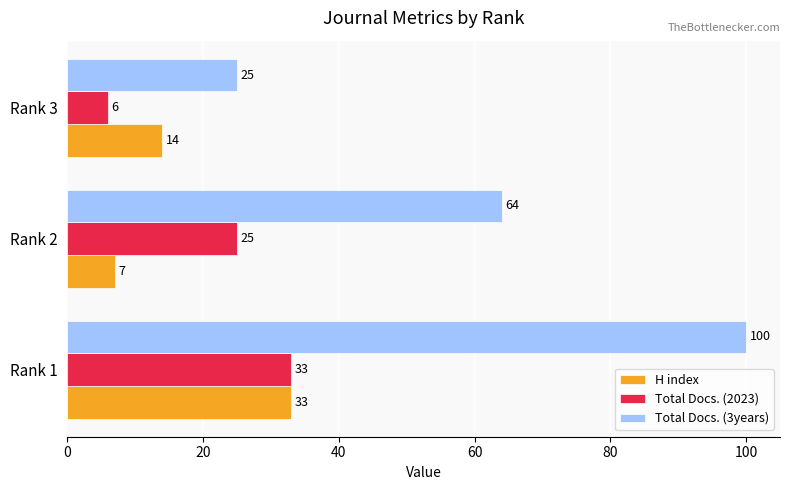

Is the value of Total Docs. (2023) at Rank 2 greater than the value of Total Docs. (3years) at Rank 2?

No